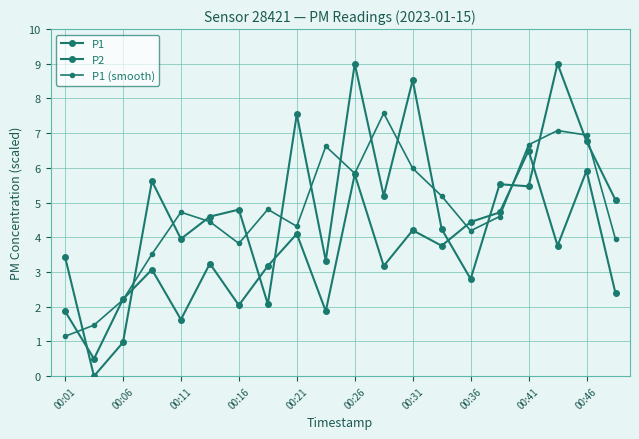

How many series are shown in this chart?

3